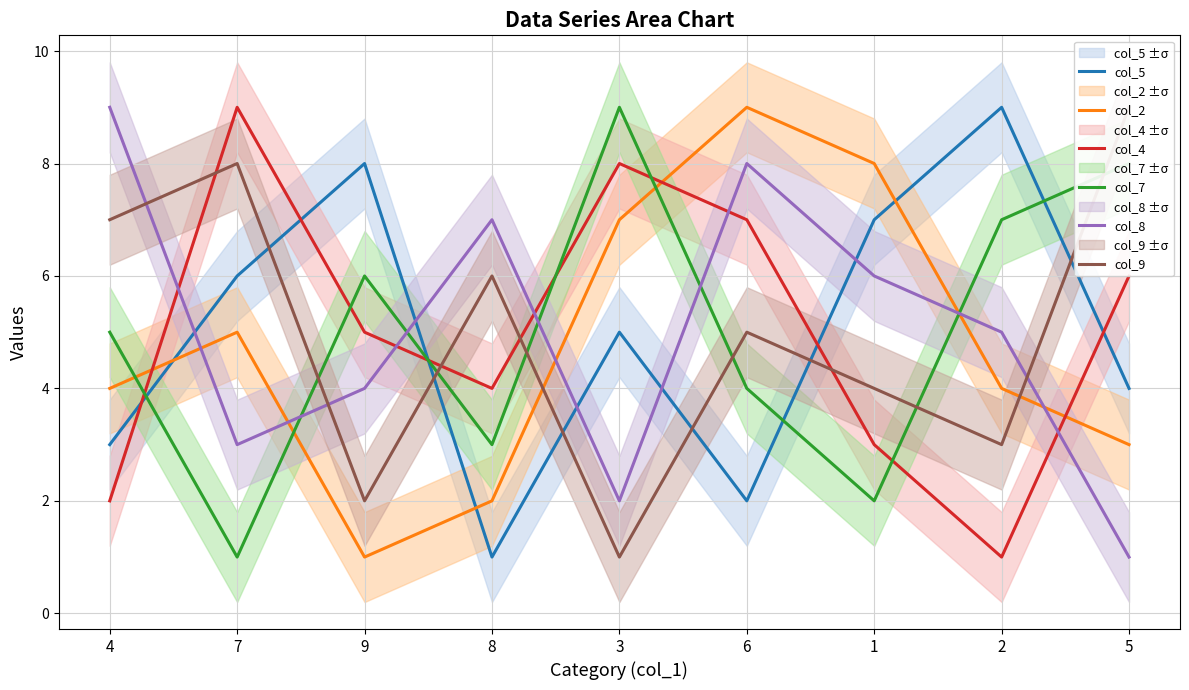

Is this an area chart (filled region under the line)?

No